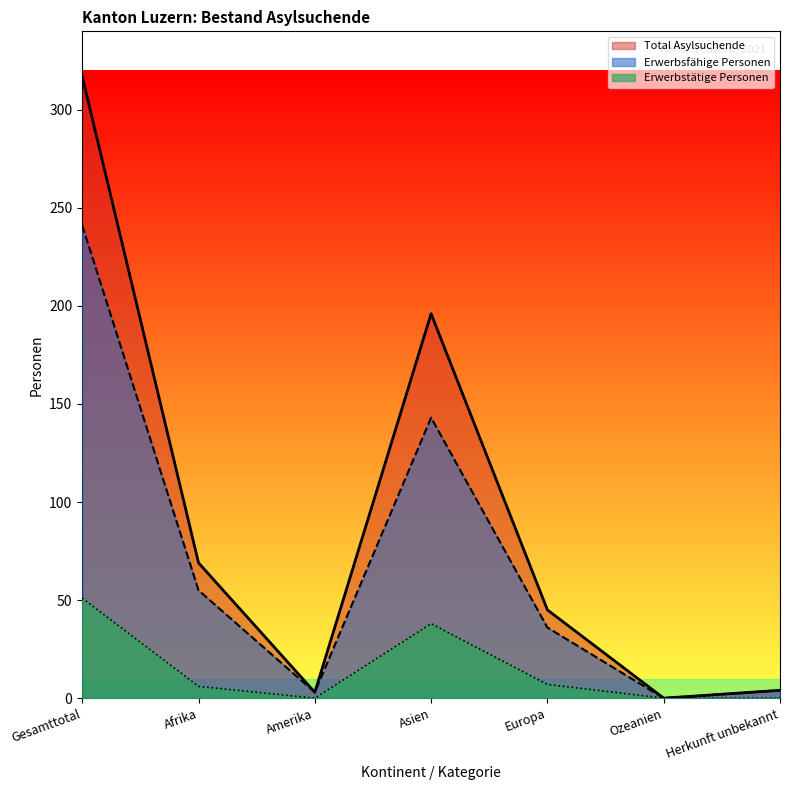

In Total Asylsuchende, how many points are higher than both neighbors (excluding endpoints)?

1